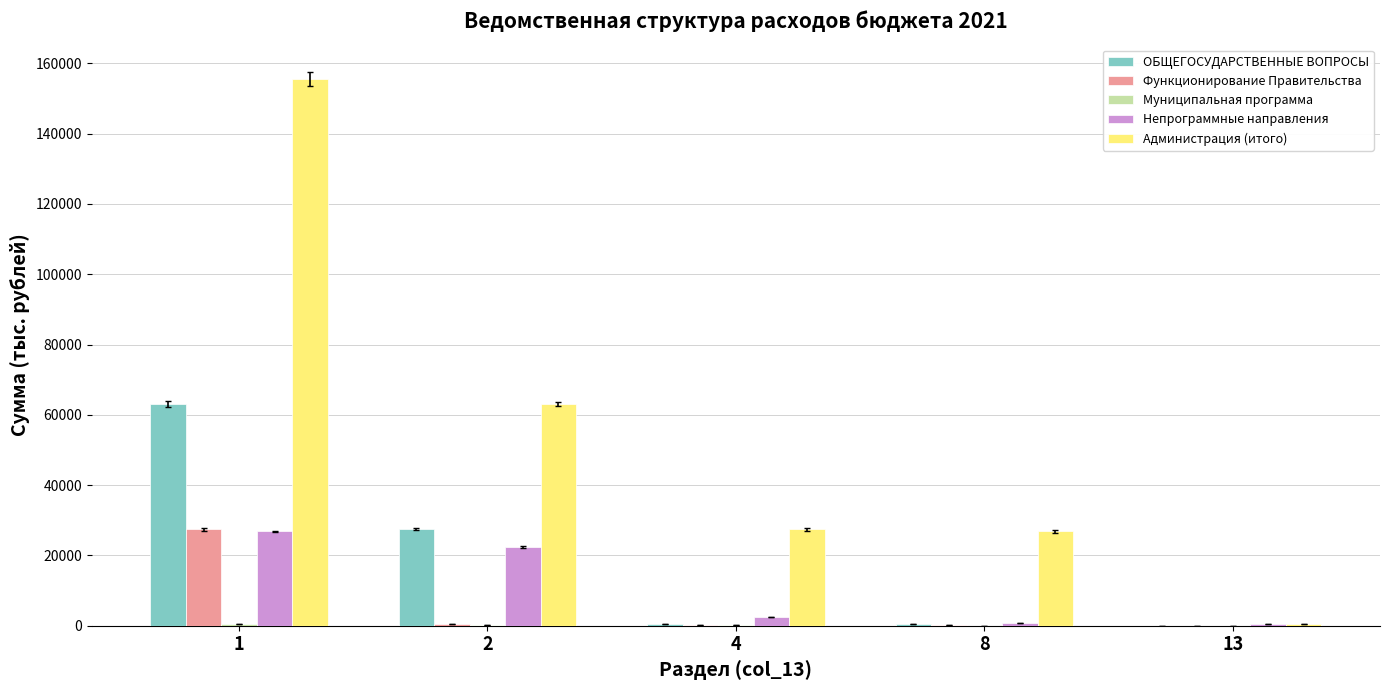

Does the chart contain stacked bars?

No